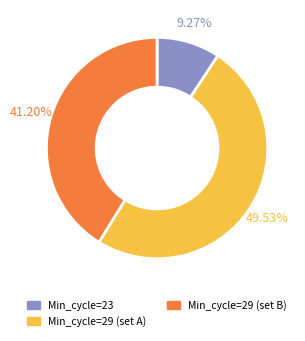

Is there any slice that represents more than half of the pie?

No